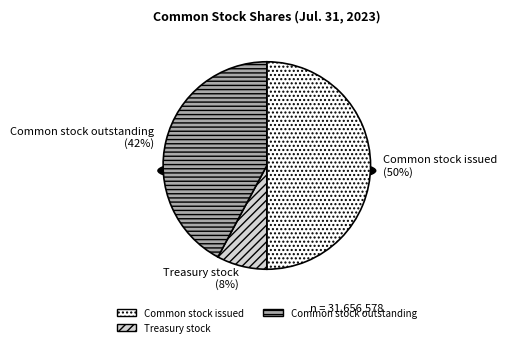

What is the change in value from Common stock issued to Treasury stock?

-13353653